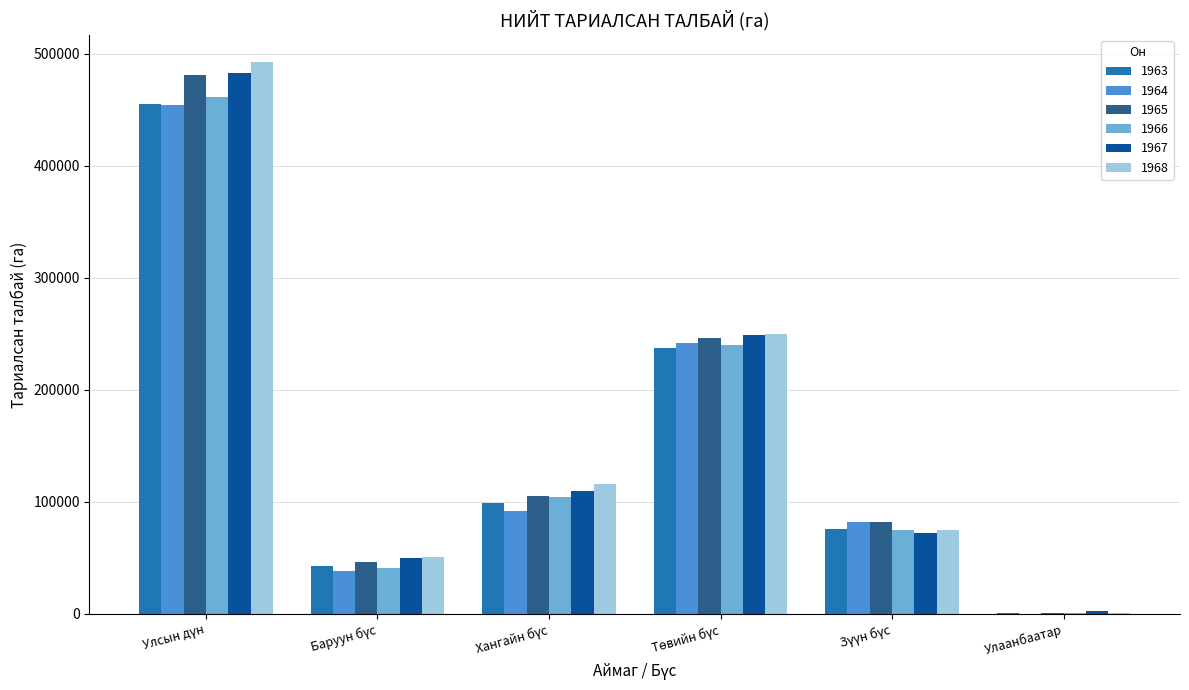

Are the bars grouped side by side (vs. stacked)?

Yes